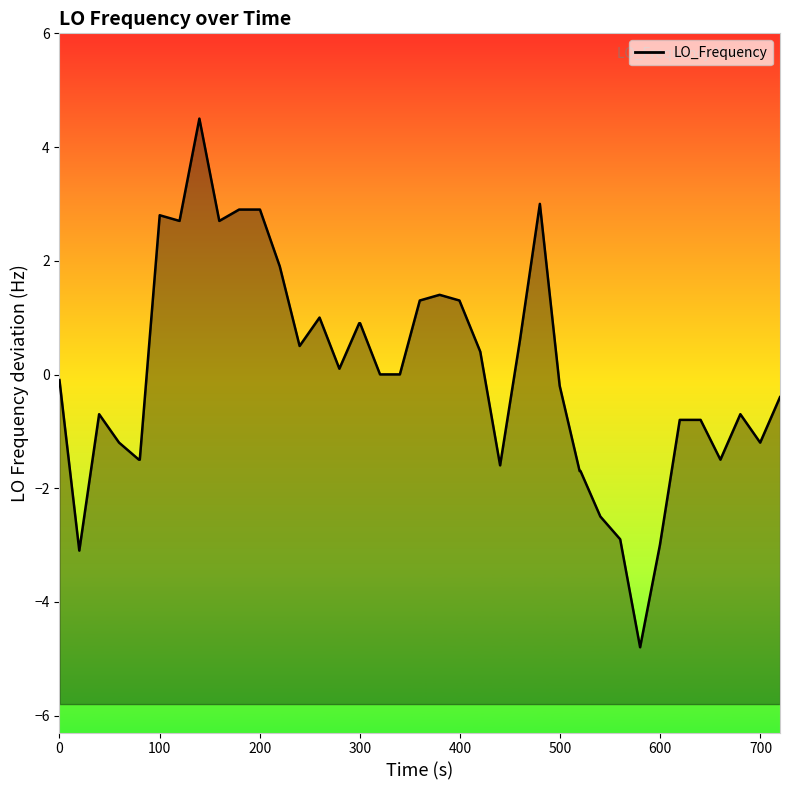

What is the smallest value displayed?

-4.8